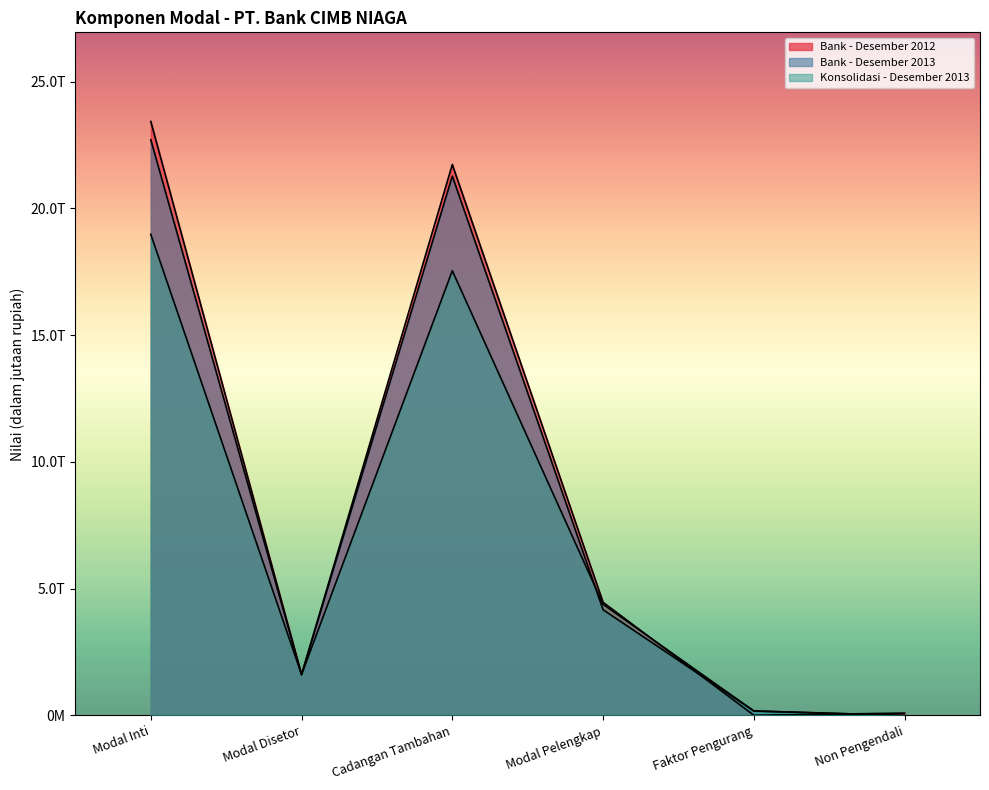

Reading left to right, transcribe all the data shown in this chart.

Bank - Desember 2013: Modal Inti=22708252	Modal Disetor=1612257	Cadangan Tambahan=21274145	Modal Pelengkap=4169592	Faktor Pengurang=178150	Non Pengendali=0
Bank - Desember 2012: Modal Inti=23431229	Modal Disetor=1612257	Cadangan Tambahan=21732847	Modal Pelengkap=4463379	Faktor Pengurang=8534	Non Pengendali=94659
Konsolidasi - Desember 2013: Modal Inti=18977444	Modal Disetor=1612257	Cadangan Tambahan=17541948	Modal Pelengkap=4384057	Faktor Pengurang=176761	Non Pengendali=0